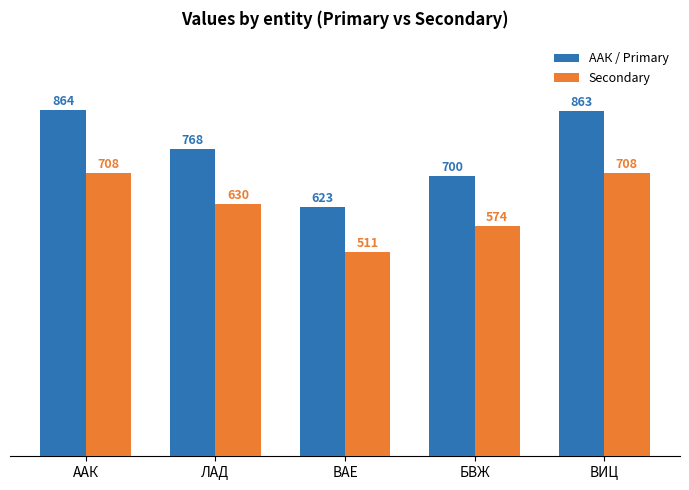

What position from the right is ААК?

5